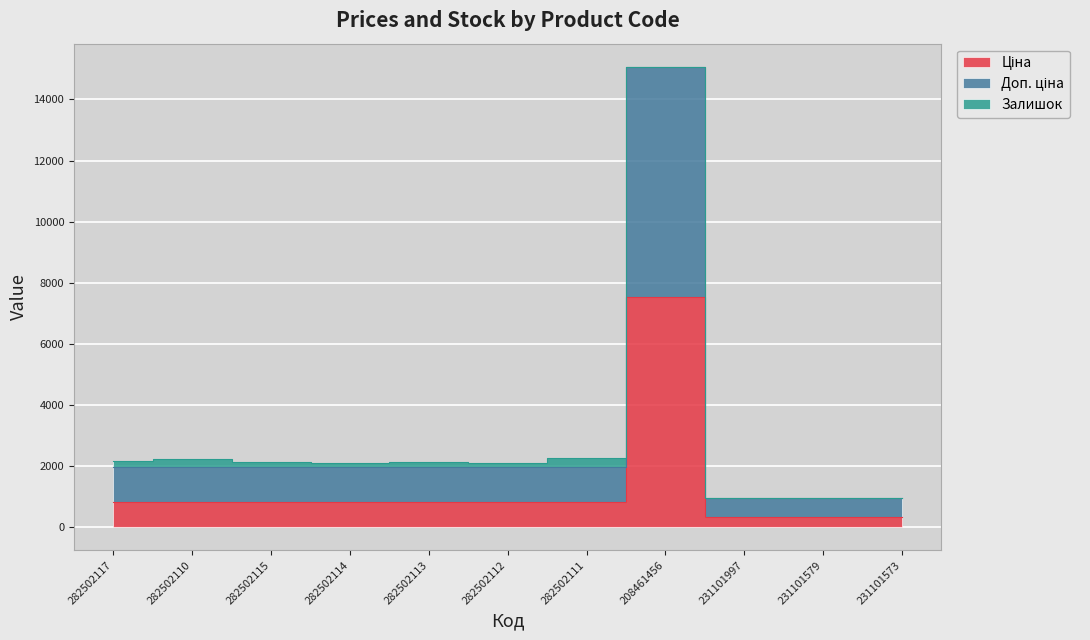

True or false: Ціна and Залишок cross at least once.

False